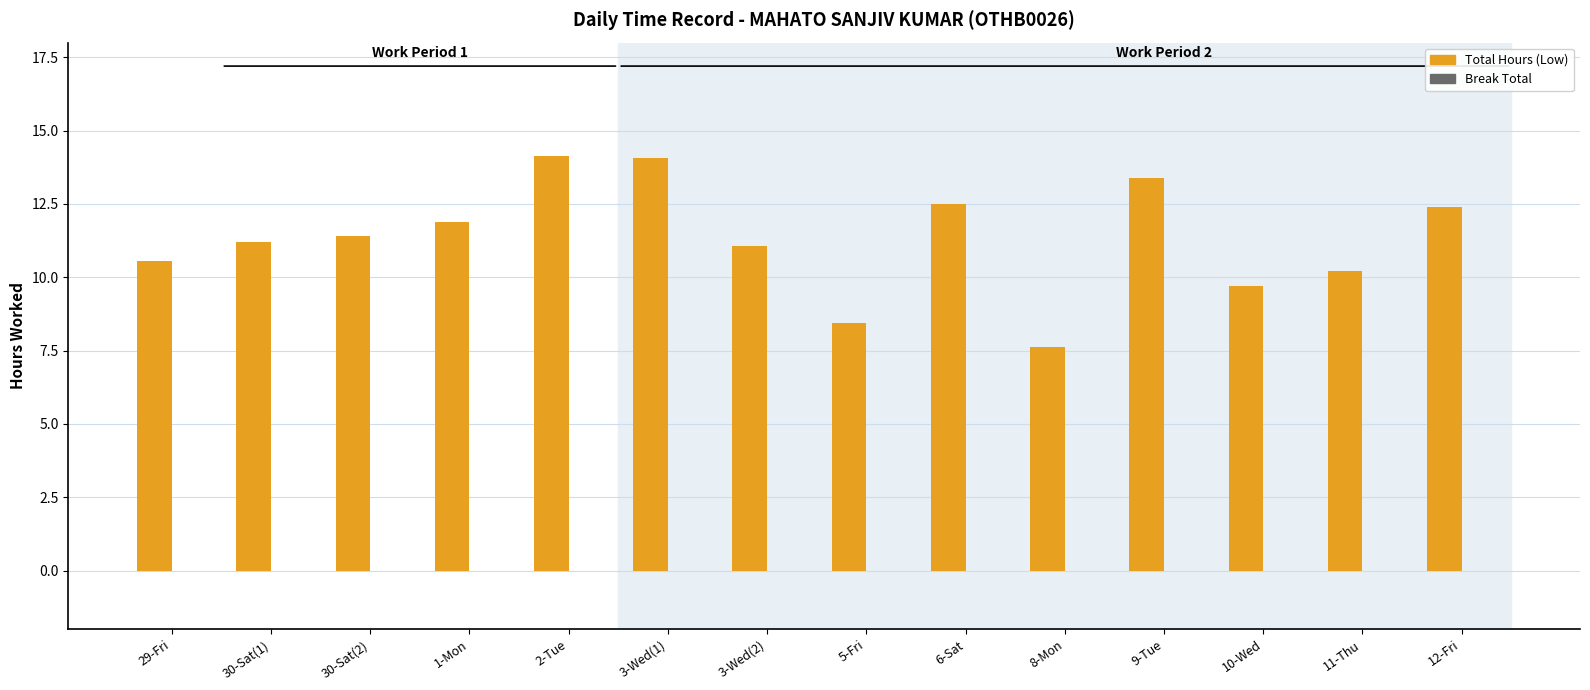

What is the difference between the maximum and minimum values?

6.5